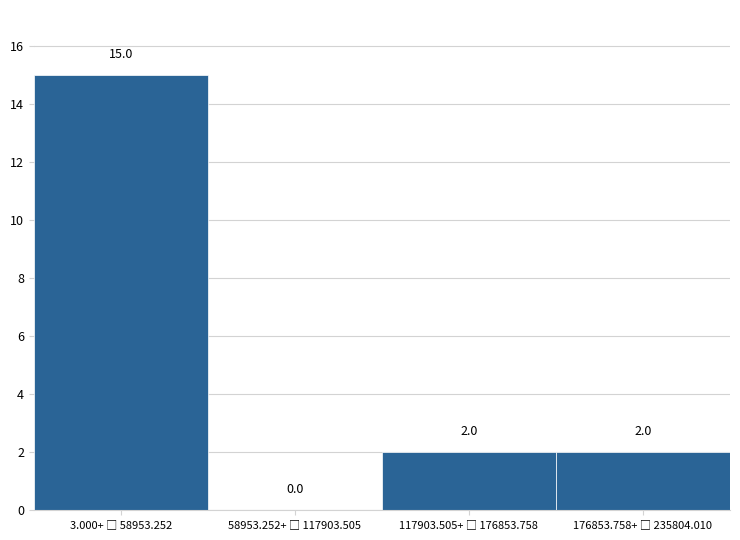

What is the maximum value shown in the chart?

15